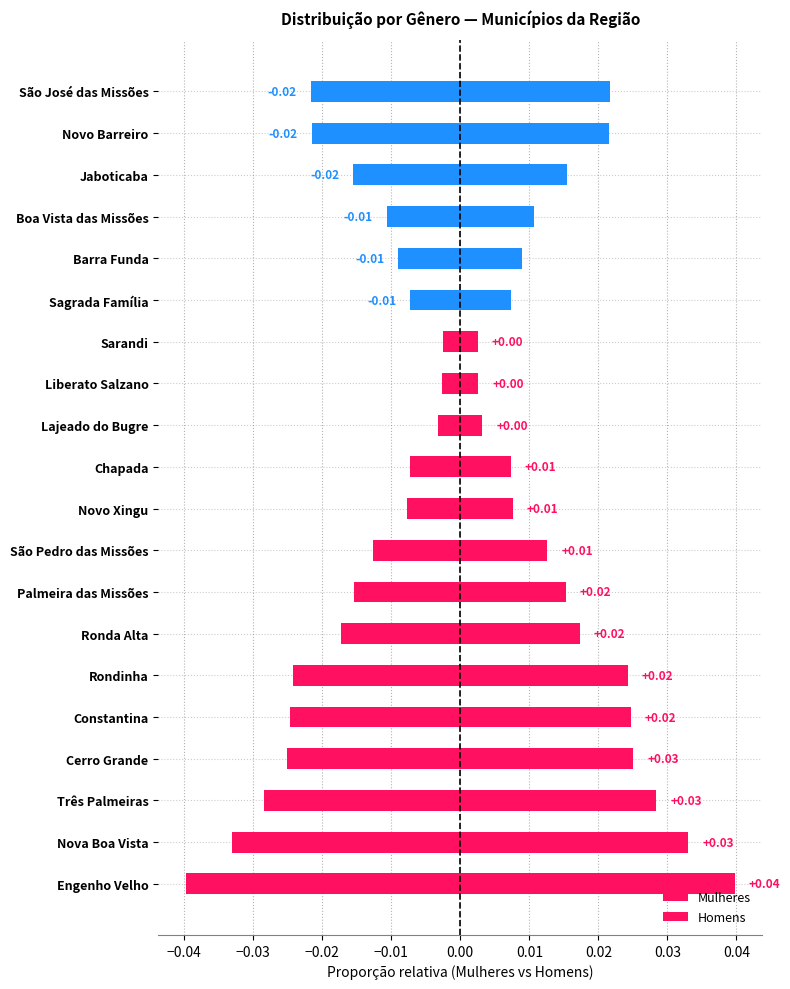

The Homens series shows 0.0 at Jaboticaba. True or false?

False